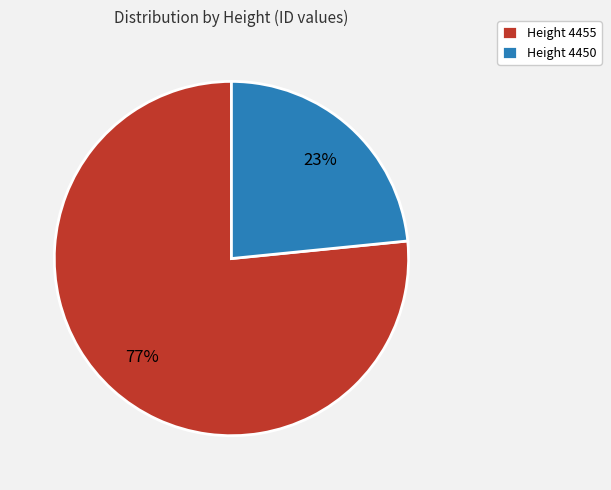

To the nearest percent, what is the average slice percentage?

50%